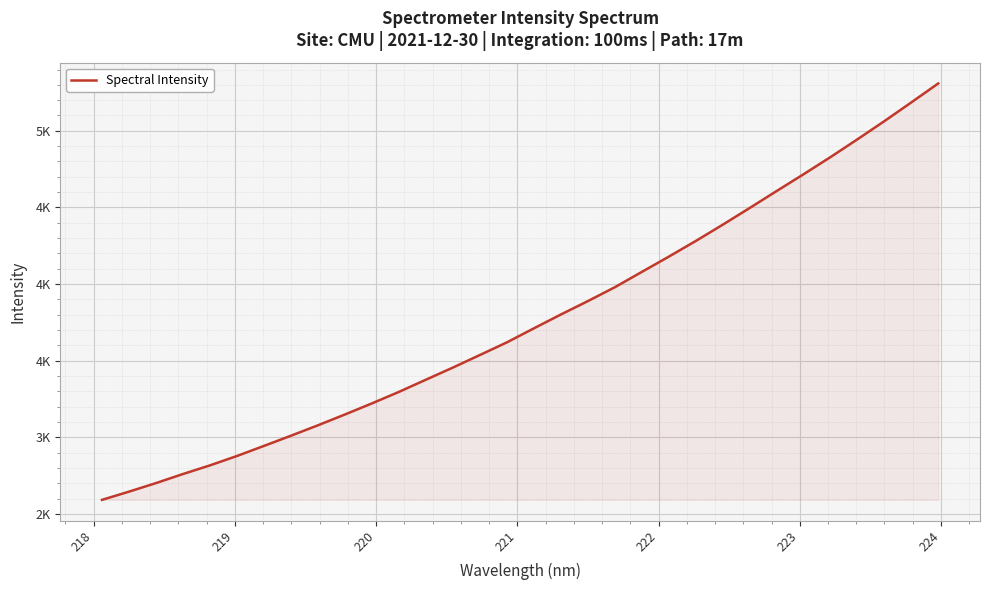

True or false: there are more than 2 points higher than both neighbors.

False